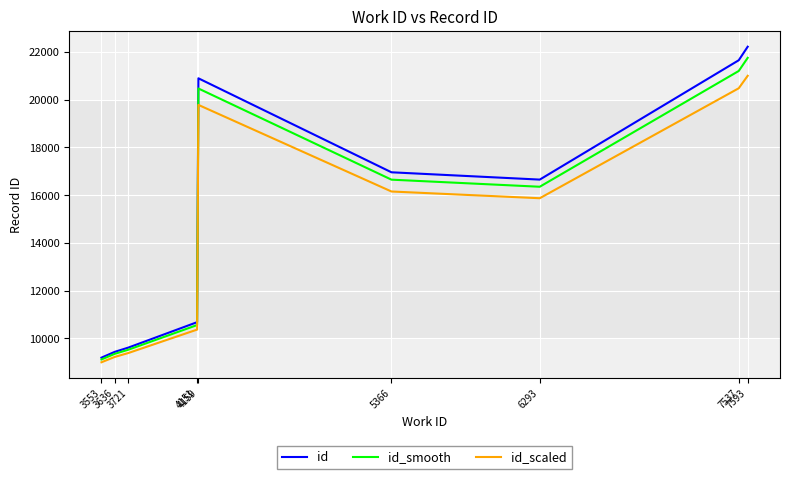

What is the smallest value displayed?

9000.0